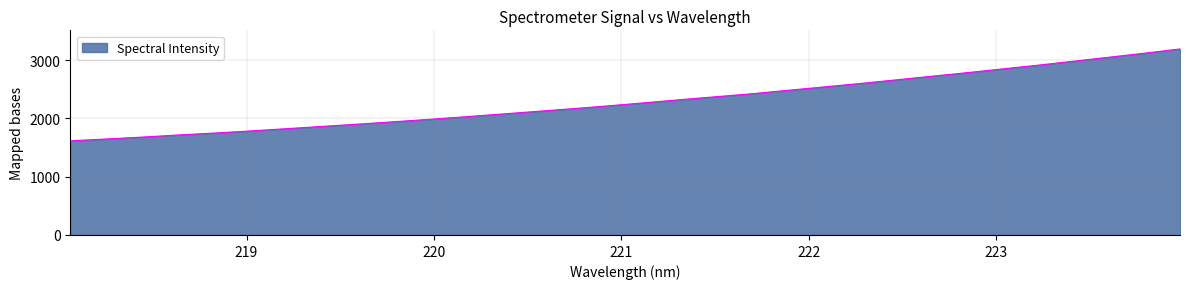

What is the difference between the maximum and minimum values?

1575.3